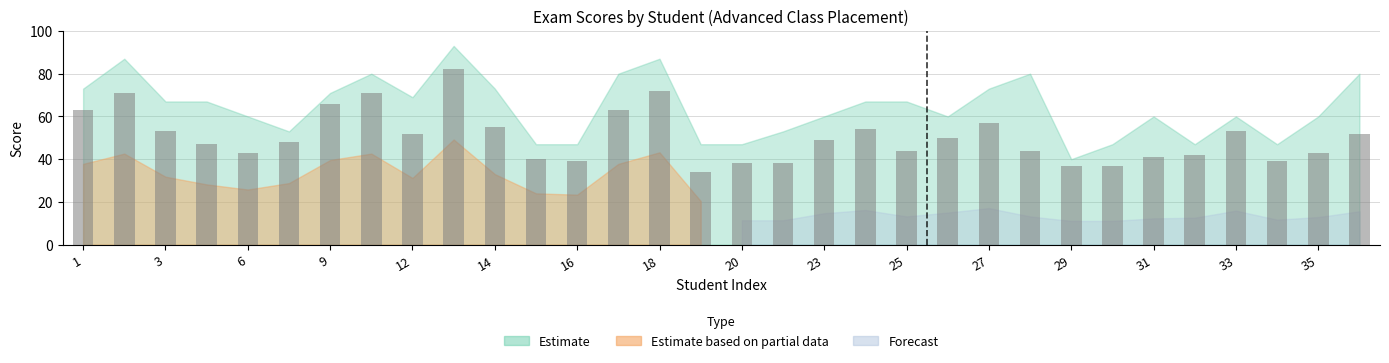

What is the difference between the maximum and minimum values?

48